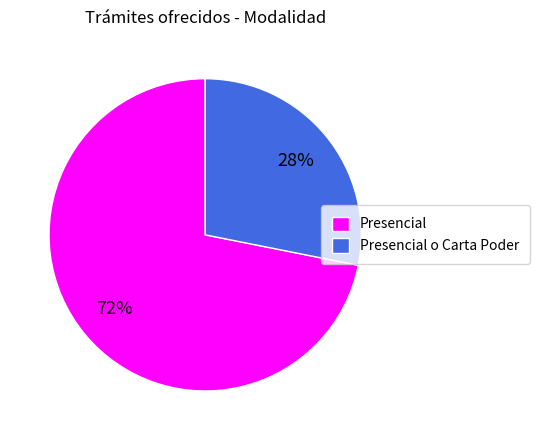

Approximately how many times larger is the value at Presencial compared to Presencial o Carta Poder?

2.6